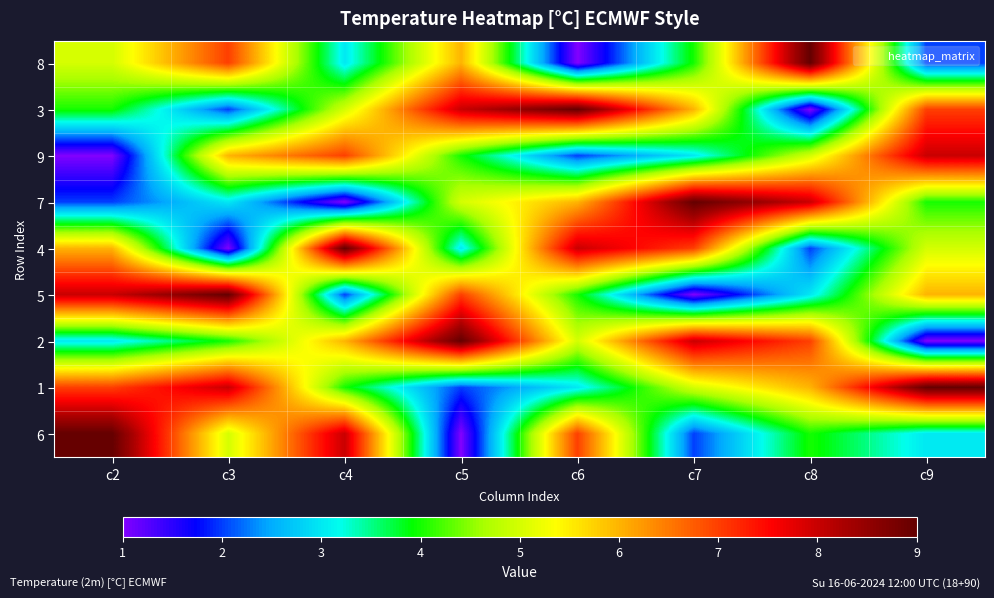

Reading left to right, list all the values displayed in this chart.

8: c2=5	c3=7	c4=3	c5=6	c6=1	c7=4	c8=9	c9=2
3: c2=4	c3=2	c4=5	c5=8	c6=9	c7=6	c8=1	c9=7
9: c2=1	c3=6	c4=7	c5=4	c6=2	c7=3	c8=5	c9=8
7: c2=2	c3=3	c4=1	c5=5	c6=6	c7=9	c8=8	c9=4
4: c2=6	c3=1	c4=9	c5=3	c6=8	c7=7	c8=2	c9=5
5: c2=8	c3=9	c4=2	c5=7	c6=4	c7=1	c8=3	c9=6
2: c2=3	c3=4	c4=6	c5=9	c6=5	c7=8	c8=7	c9=1
1: c2=7	c3=8	c4=4	c5=2	c6=3	c7=5	c8=6	c9=9
6: c2=9	c3=5	c4=8	c5=1	c6=7	c7=2	c8=4	c9=3